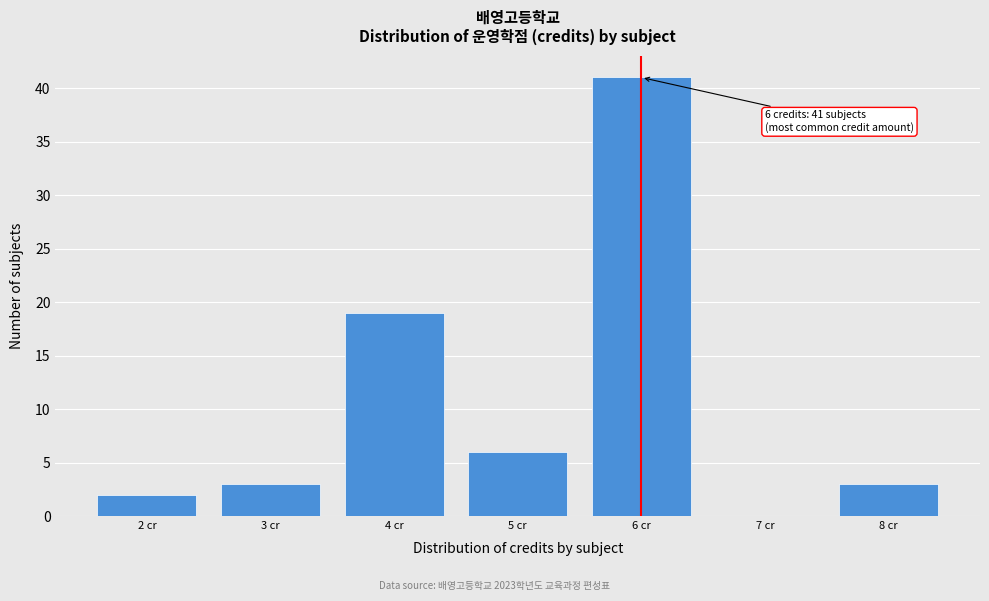

Which range on the x-axis has the tallest bar?

5.5 to 6.5